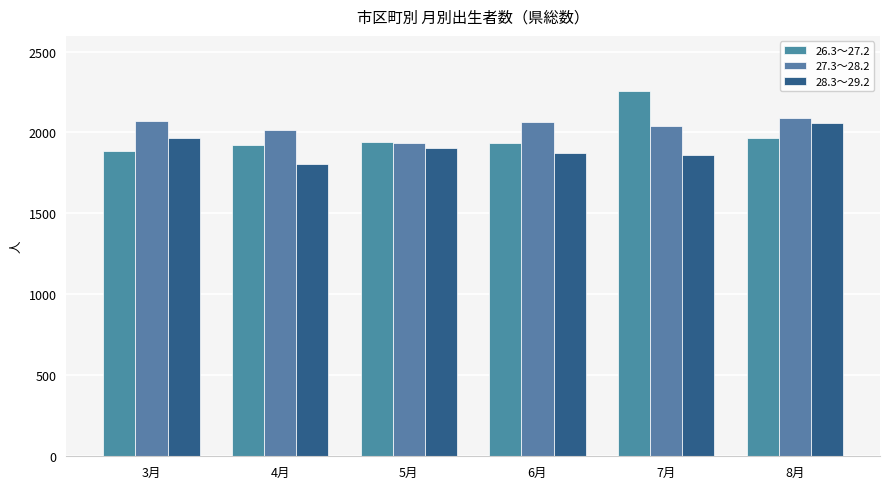

What is the spread (max minus min) of values at 3月?

186